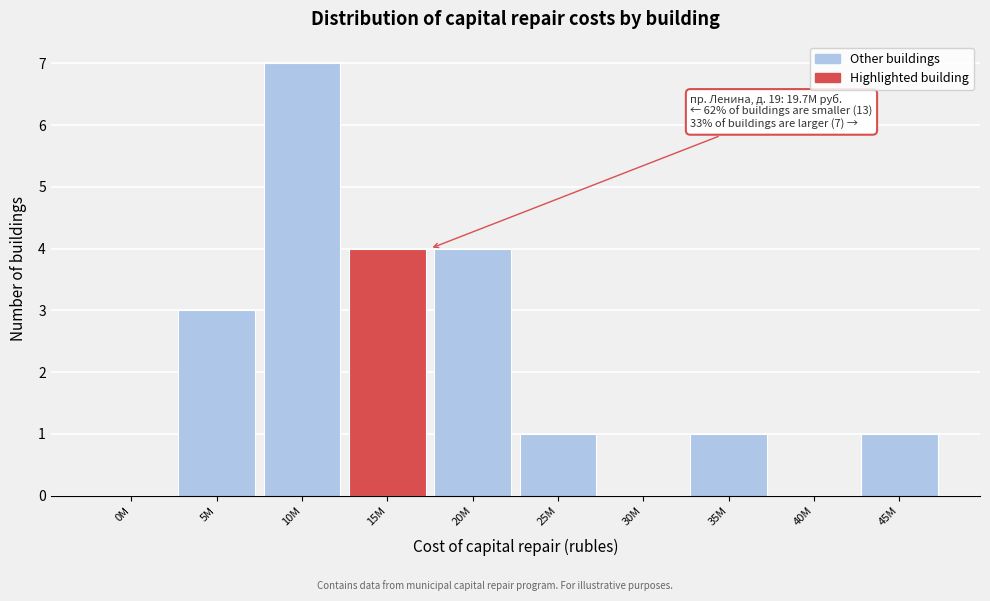

Reading left to right, what are all the values shown in this chart?

0M=0	5M=3	10M=7	15M=4	20M=4	25M=1	30M=0	35M=1	40M=0	45M=1